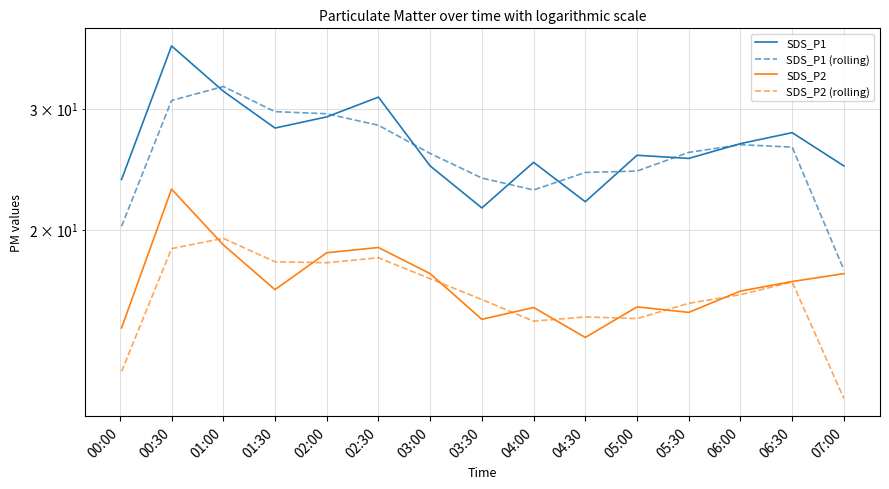

True or false: SDS_P1 and SDS_P2 (rolling) cross at least once.

False